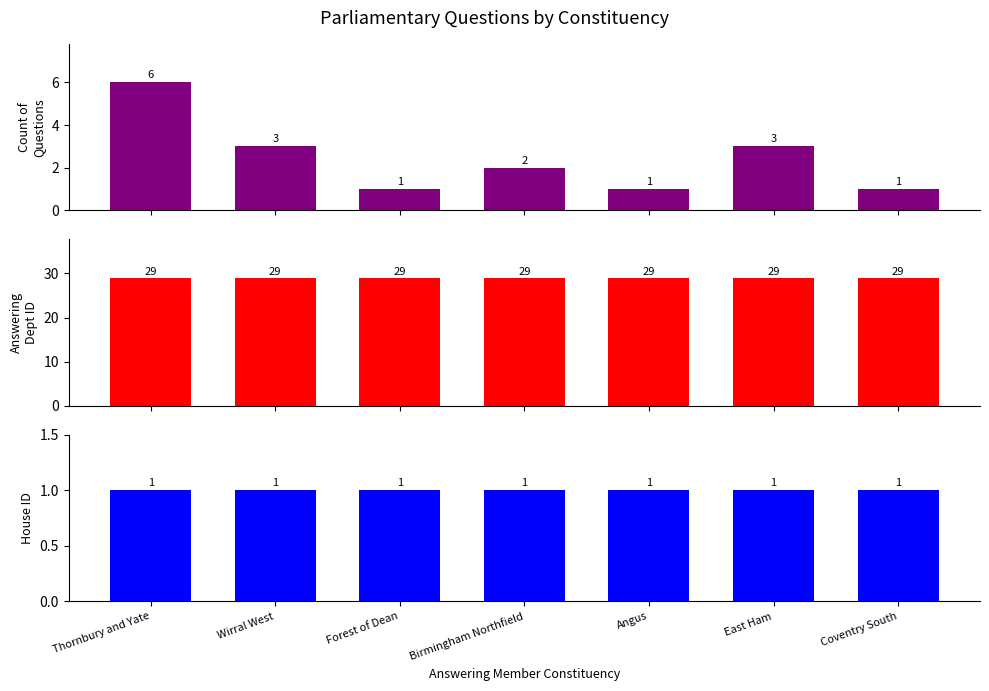

Where is Count of Questions nearest to the value 3?

Wirral West